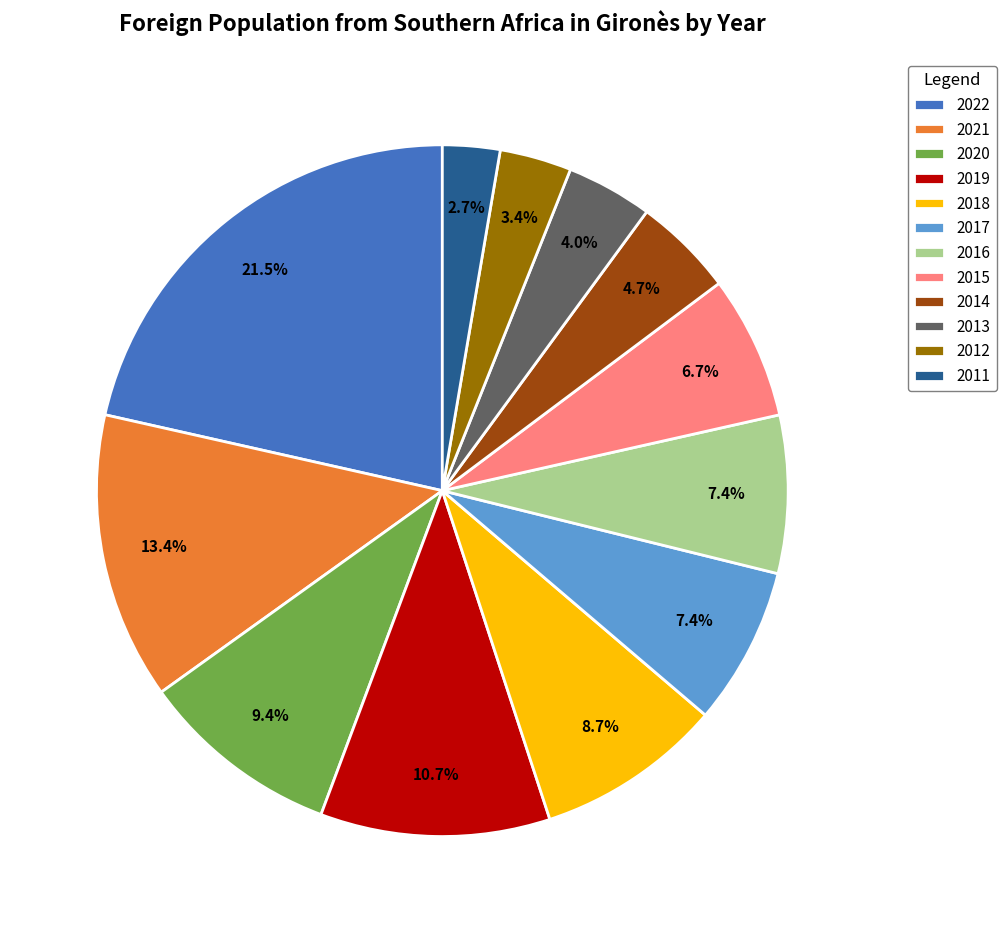

Approximately how many times larger is the value at 2018 compared to 2013?

2.2